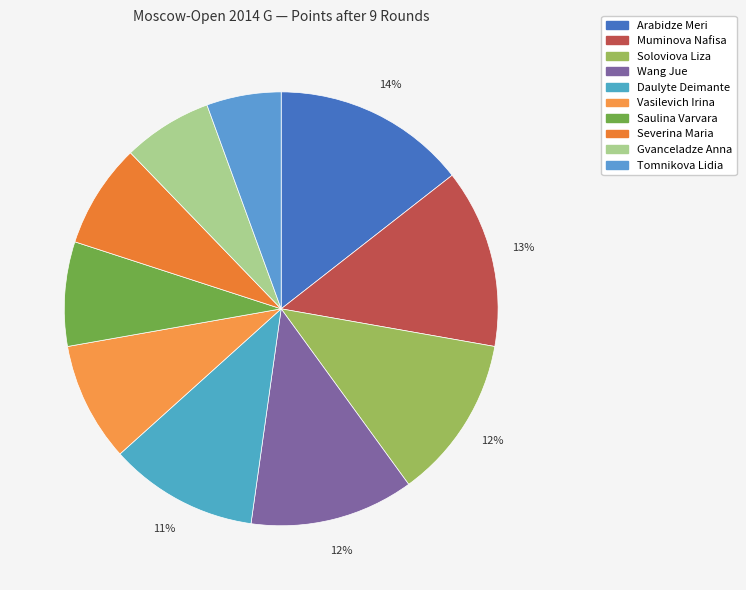

True or false: Arabidze Meri accounts for 1% of the total.

False